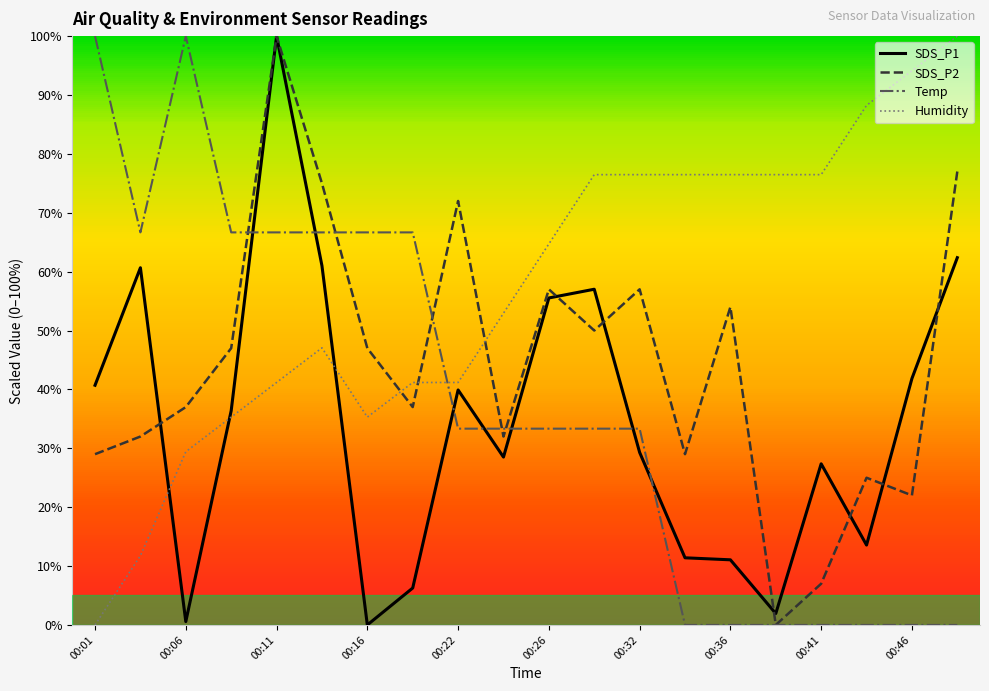

Which series ends up on top after the final intersection of Humidity and SDS_P1?

Humidity